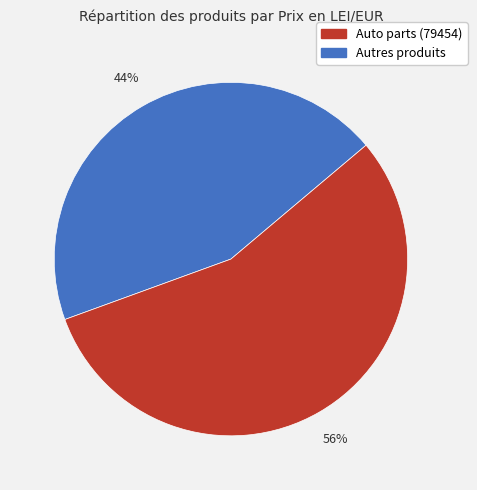

To the nearest percent, what is the average slice percentage?

50%